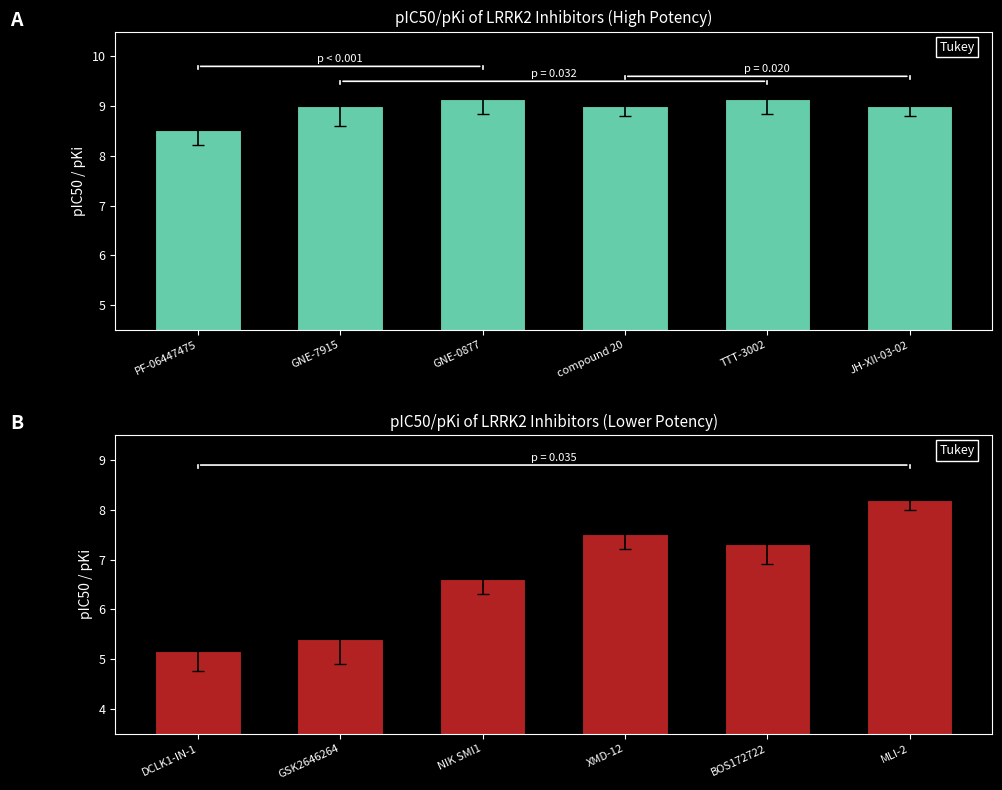

How many bars are there in total?

12